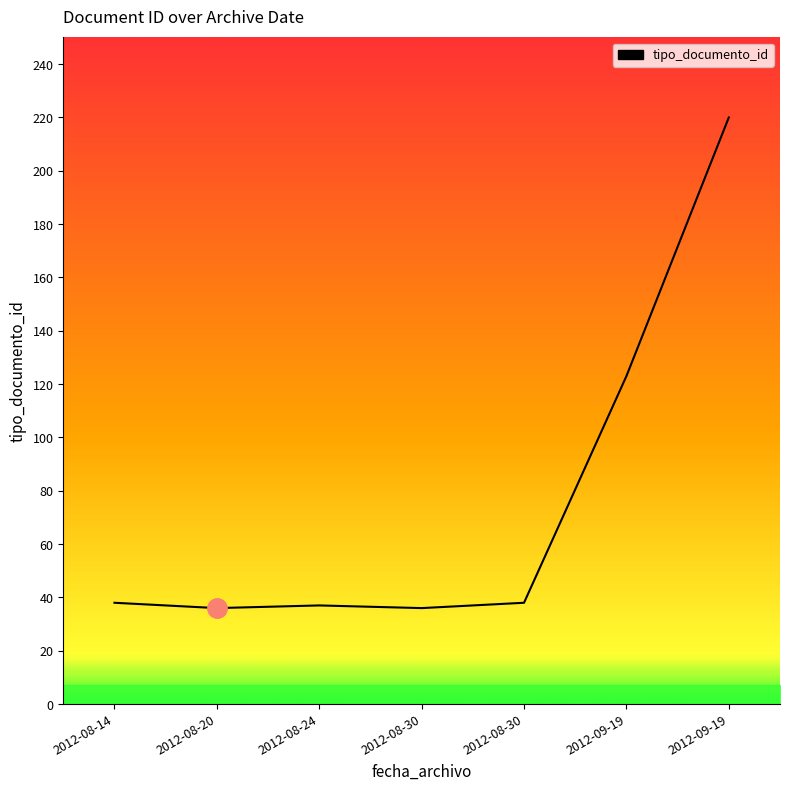

Reading right to left, list all the values displayed in this chart.

220	123	38	36	37	36	38